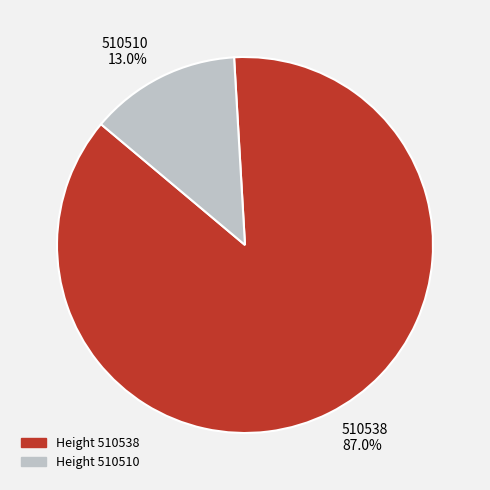

Which has a higher value, 510510 13.0% or 510538 87.0%?

510538 87.0%